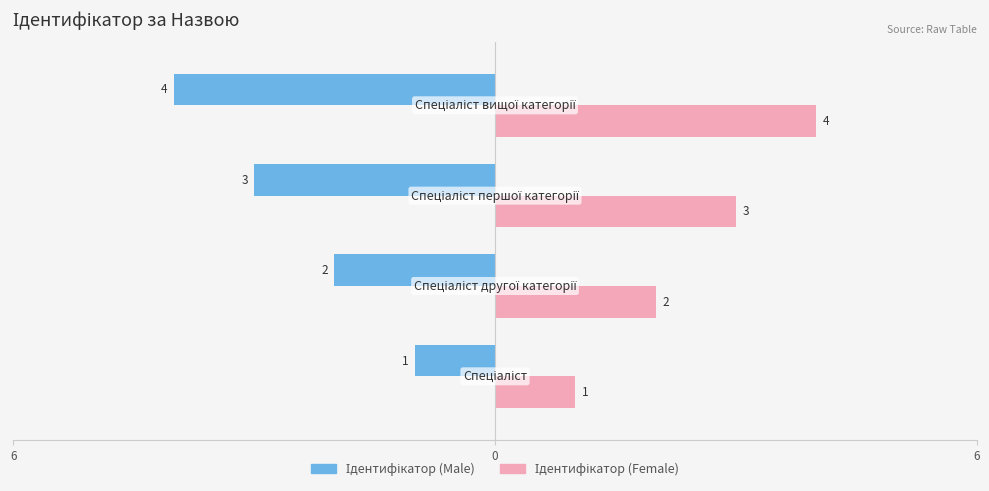

How many data points in Ідентифікатор (Male) are above -2?

1